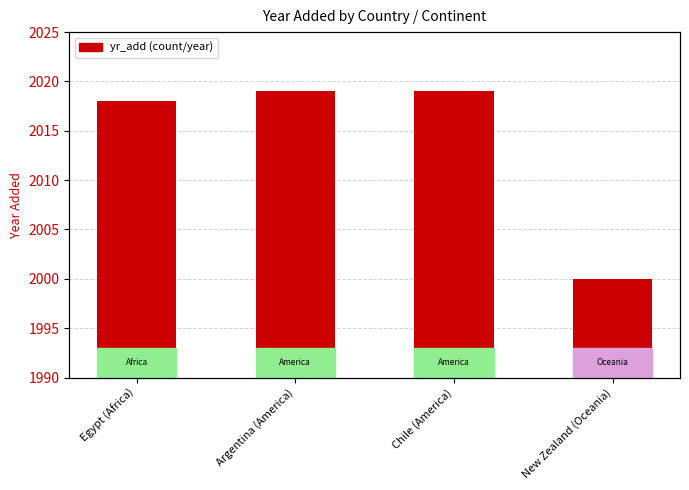

Reading left to right, what are all the values shown in this chart?

Egypt (Africa)=2018	Argentina (America)=2019	Chile (America)=2019	New Zealand (Oceania)=2000